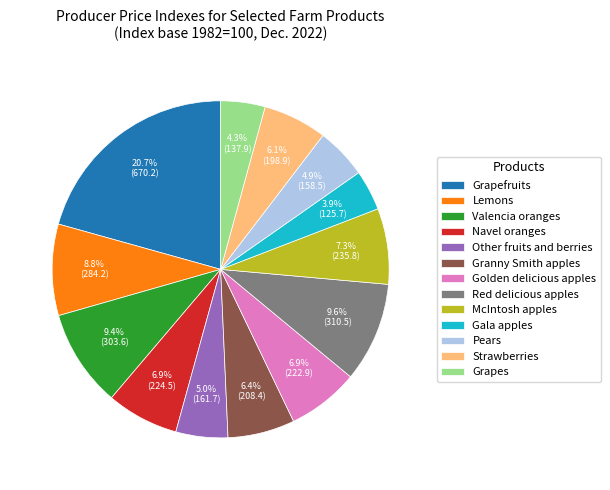

Is the sum of Grapes and Valencia oranges greater than half?

No